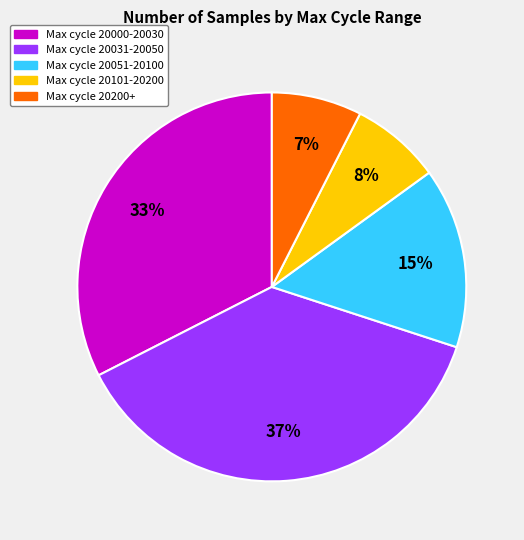

To the nearest percent, what portion does Max cycle 20051-20100 represent?

15%